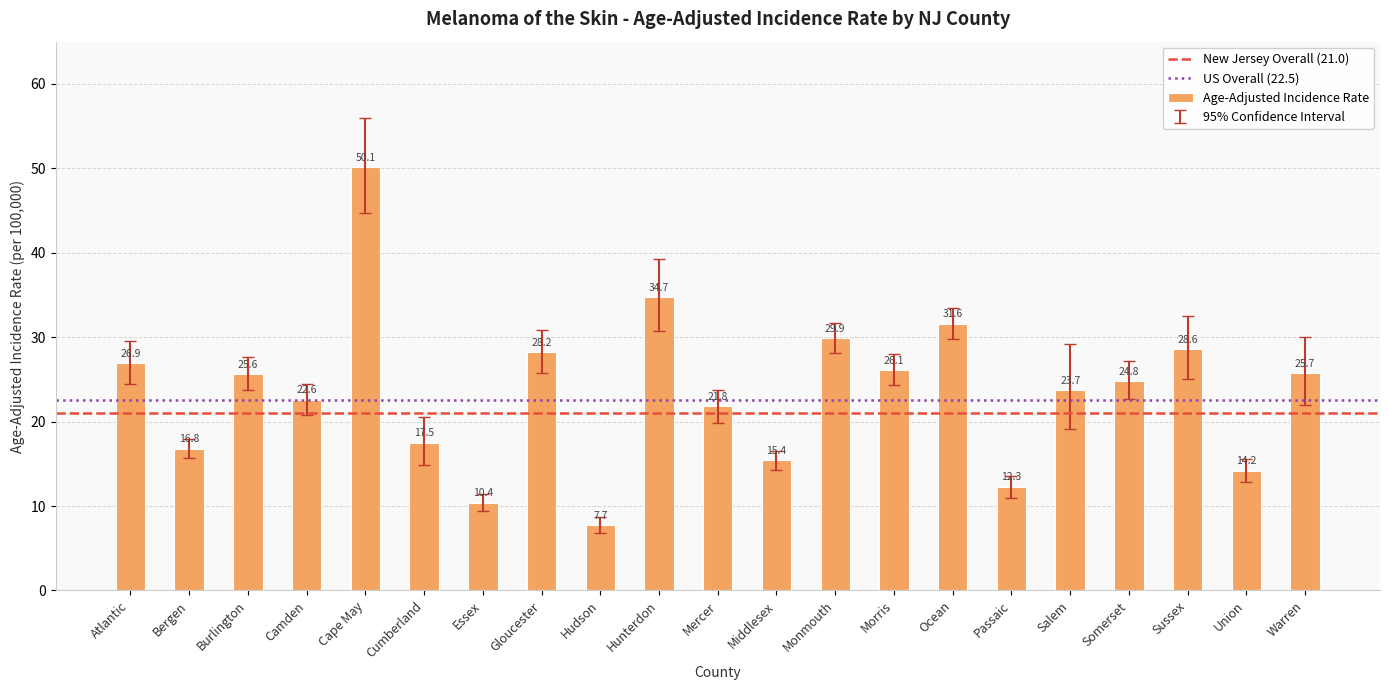

What is the sum of the values at Salem and Cape May?

73.8